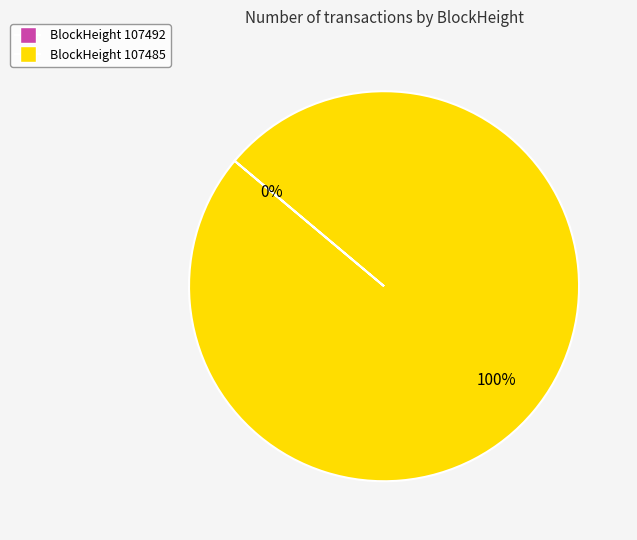

True or false: 107485 accounts for 91% of the total.

False